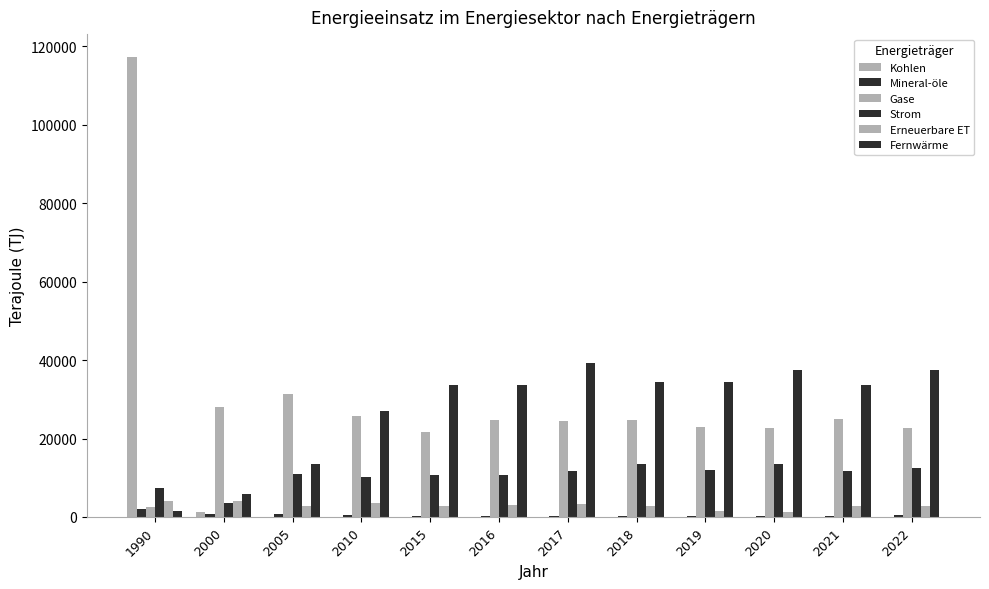

What is the value of the Fernwärme bar at the 8th from the left?

34347.4